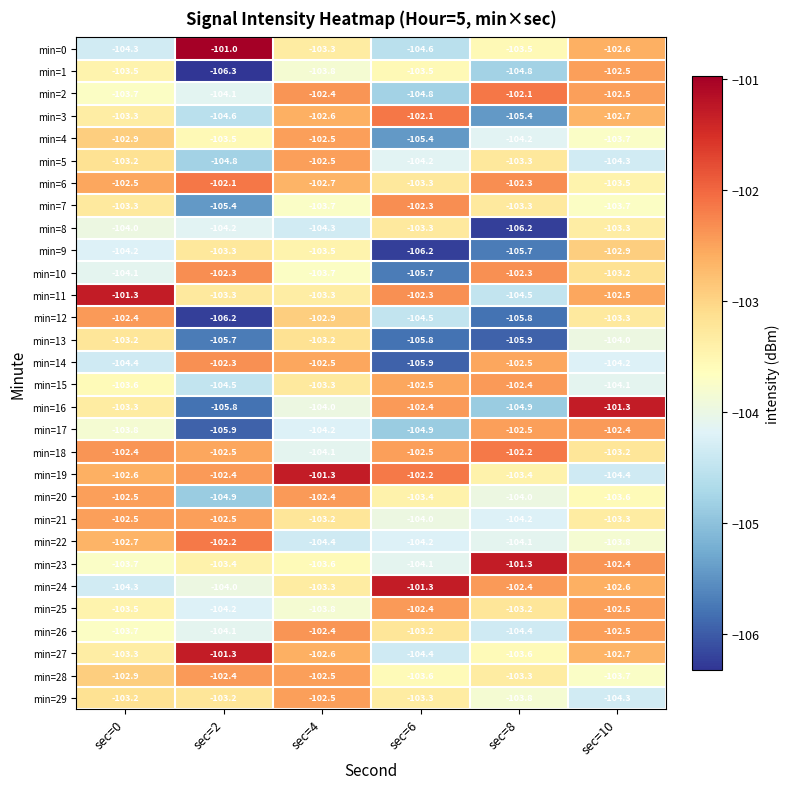

What is the total value across all series at sec=2?

-3112.4